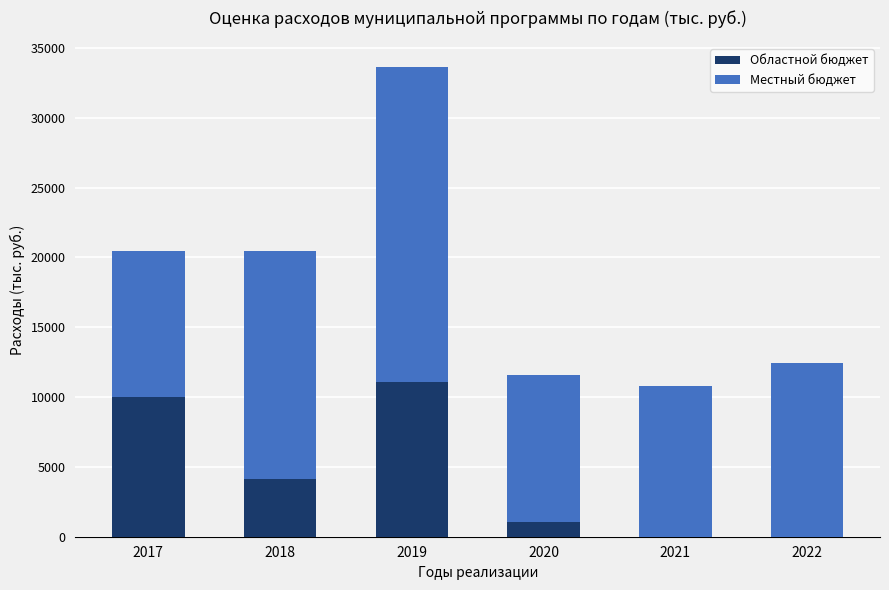

What is the total value across all series at 2018?

20472.4